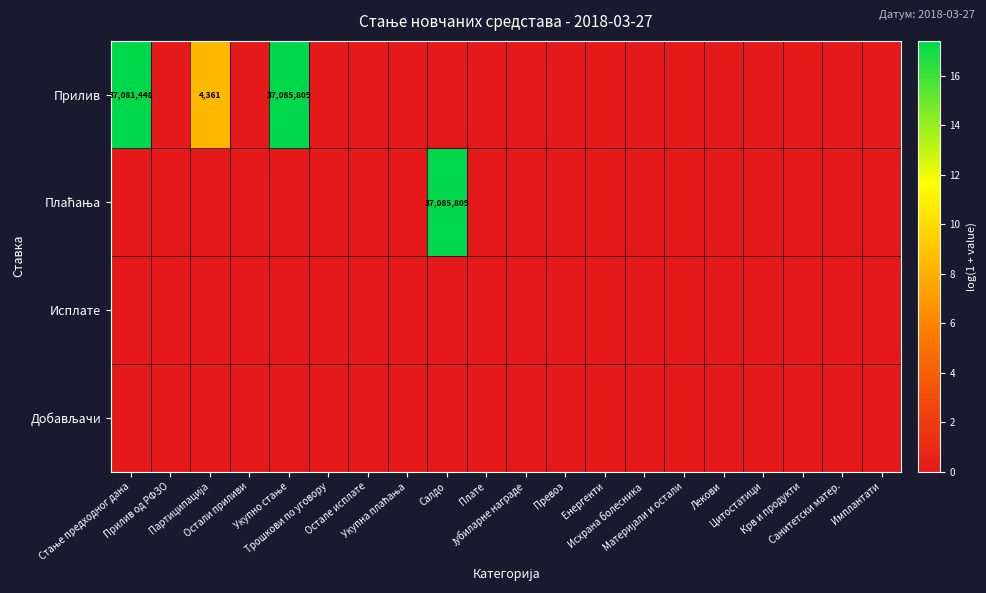

Rank the categories by Добављачи value from highest to lowest.

Стање предходног дана, Прилив од РФЗО, Партиципација, Остали приливи, Укупно стање, Трошкови по уговору, Остале исплате, Укупна плаћања, Салдо, Плате, Јубиларне награде, Превоз, Енергенти, Исхрана болесника, Материјали и остали, Лекови, Цитостатици, Крв и продукти, Санитетски матер., Имплантати